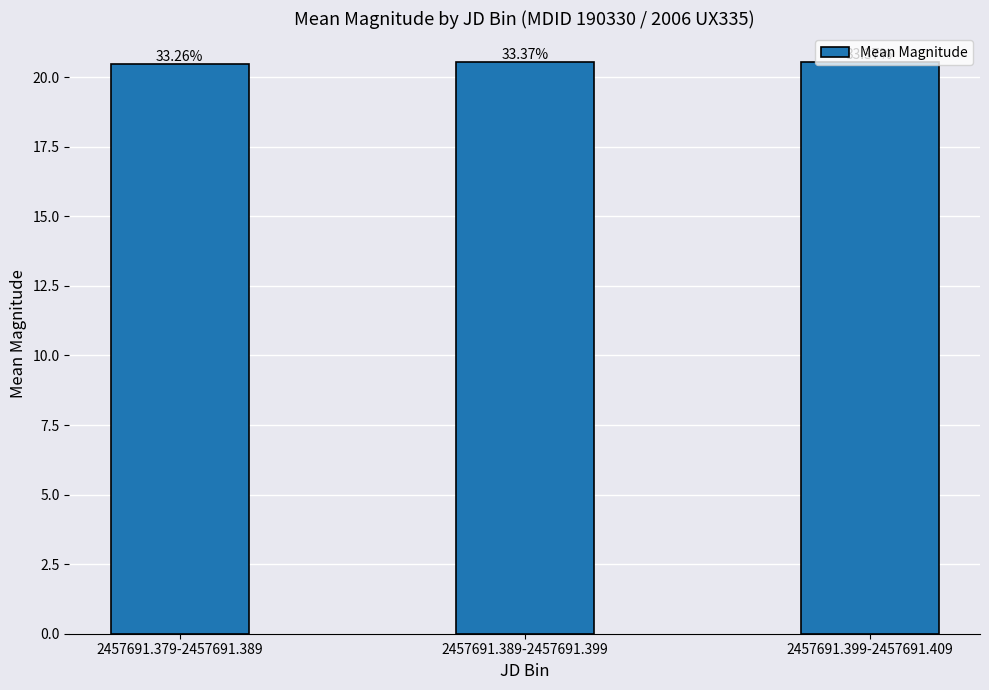

What is the greatest value displayed?

20.6